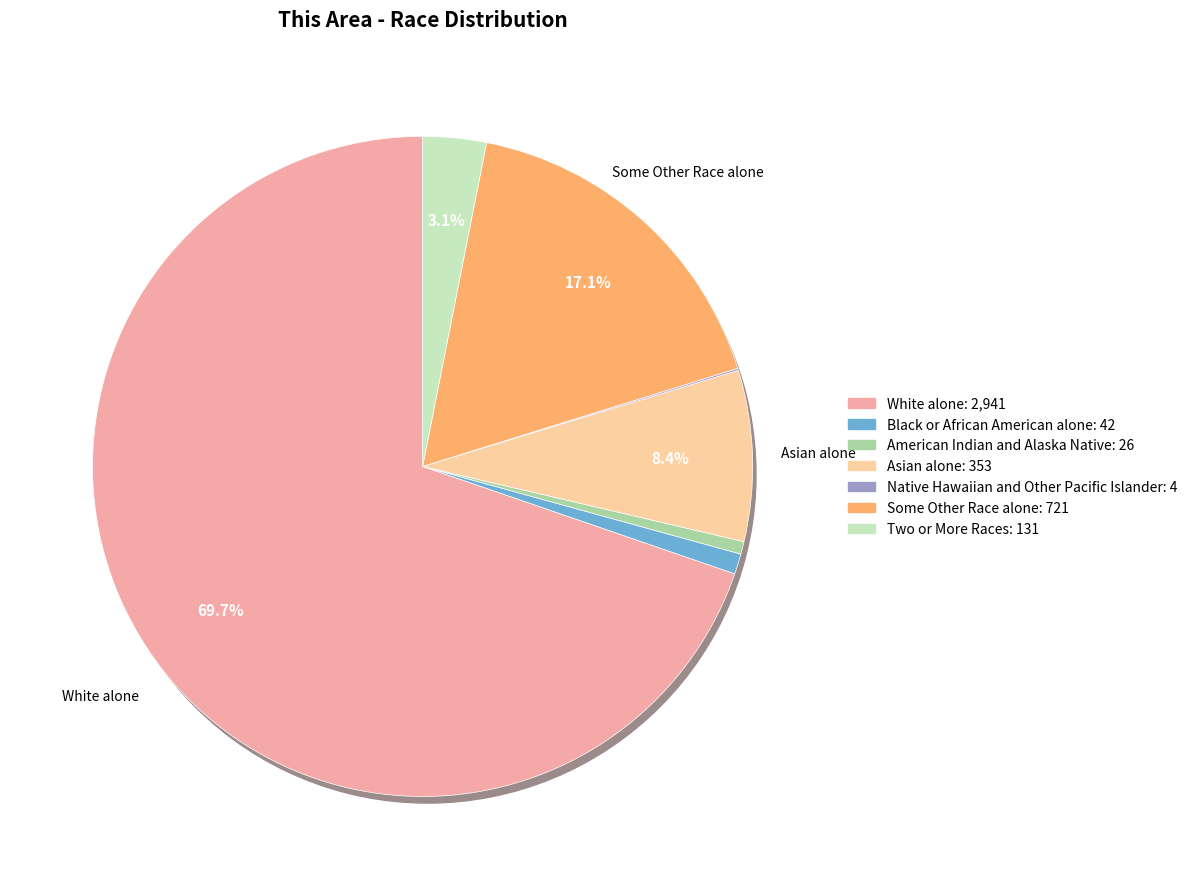

Between White alone and American Indian and Alaska Native, which is larger?

White alone